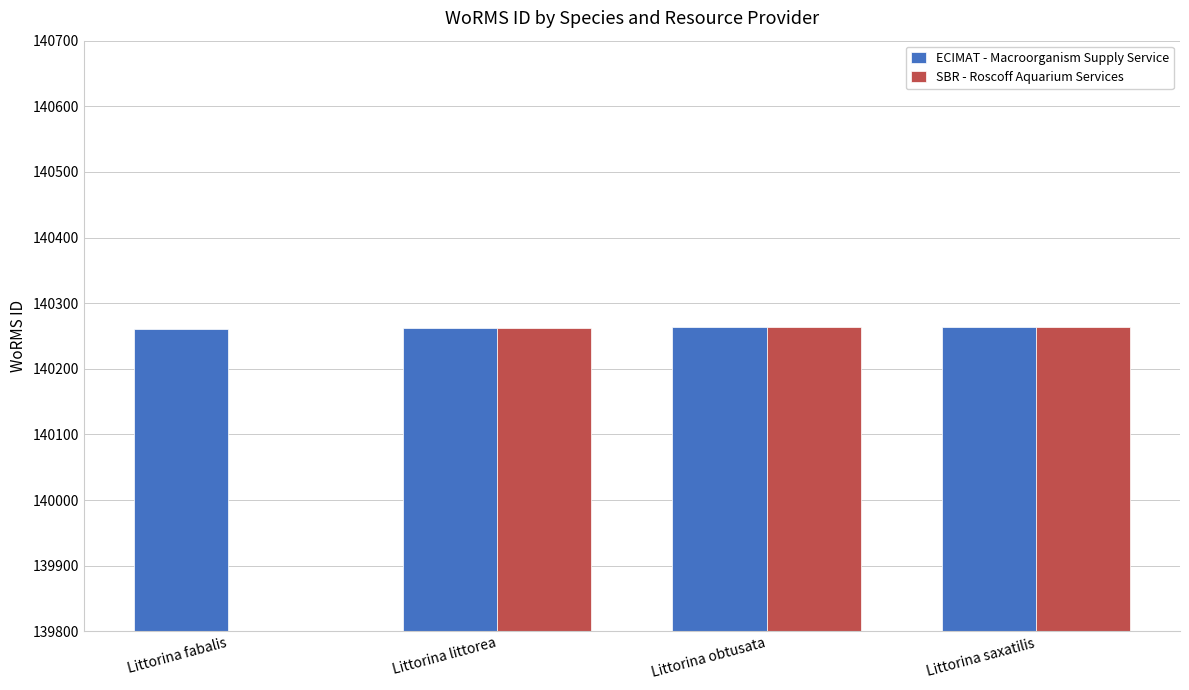

The value of ECIMAT - Macroorganism Supply Service at Littorina obtusata is 77567.5. True or false?

False